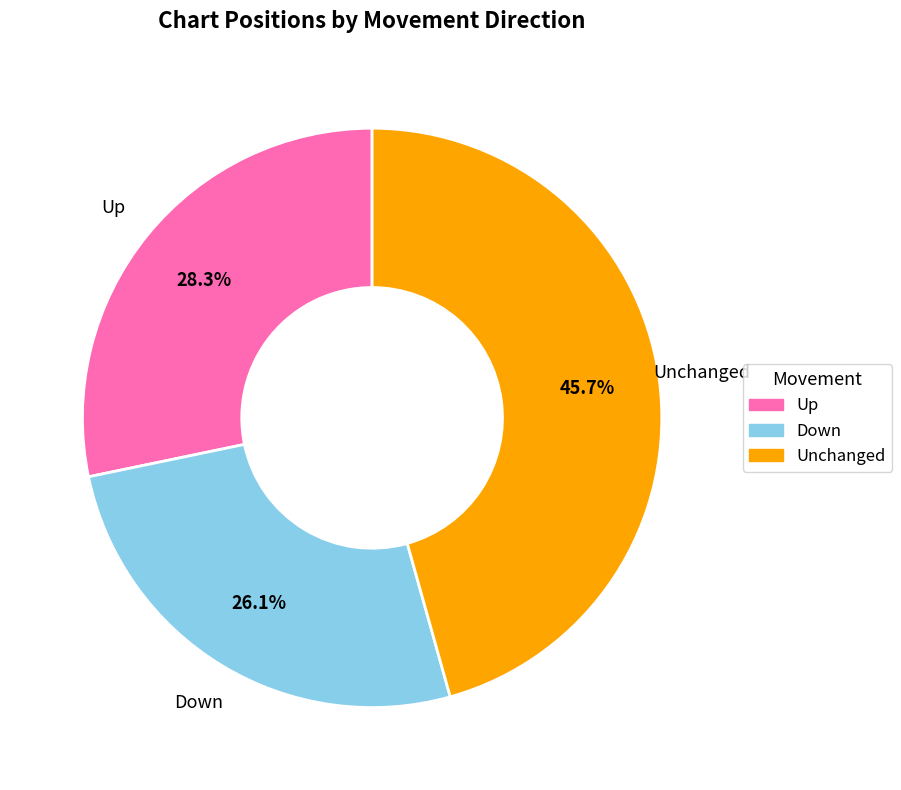

Is there any slice that represents more than half of the pie?

No